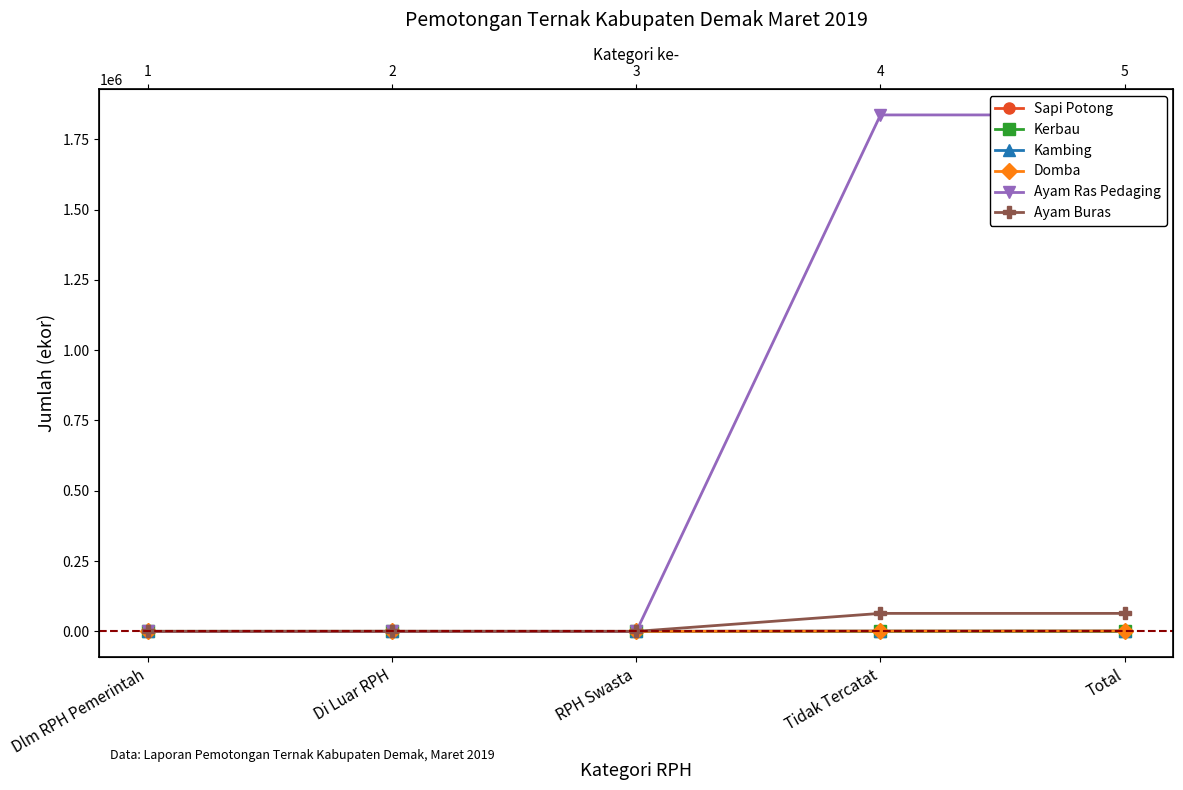

What are all the series names shown in the legend?

Sapi Potong, Kerbau, Kambing, Domba, Ayam Ras Pedaging, Ayam Buras